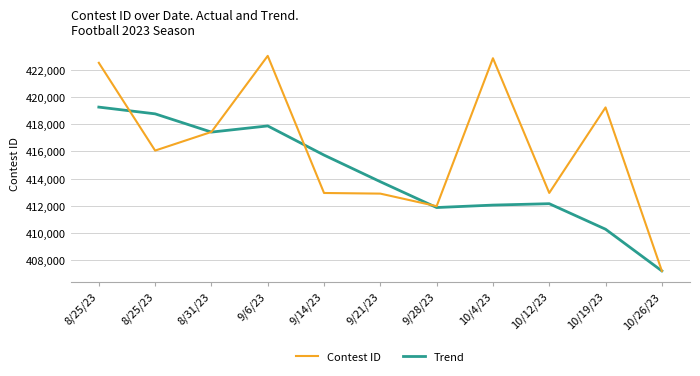

How many series are shown in this chart?

2